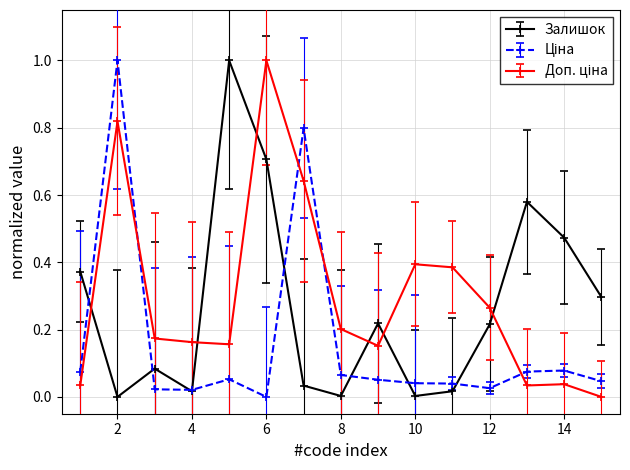

What is the maximum value shown in the chart?

1.0